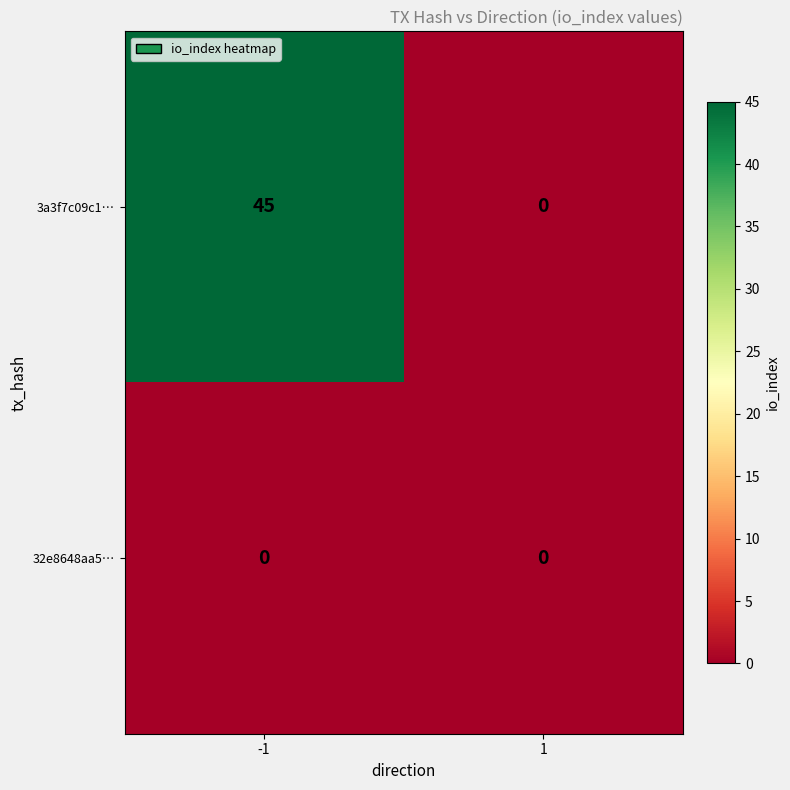

What is the highest value of the 3a3f7c09c1… series?

45